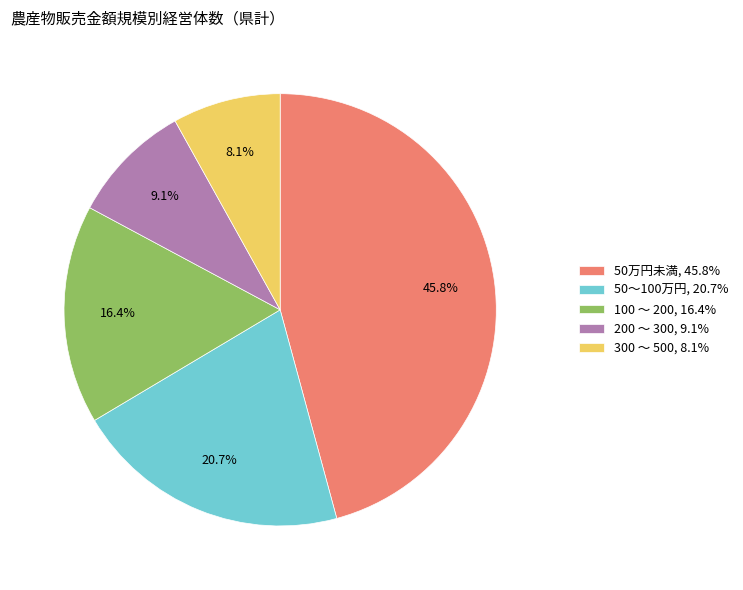

How many segments does this pie chart have?

5